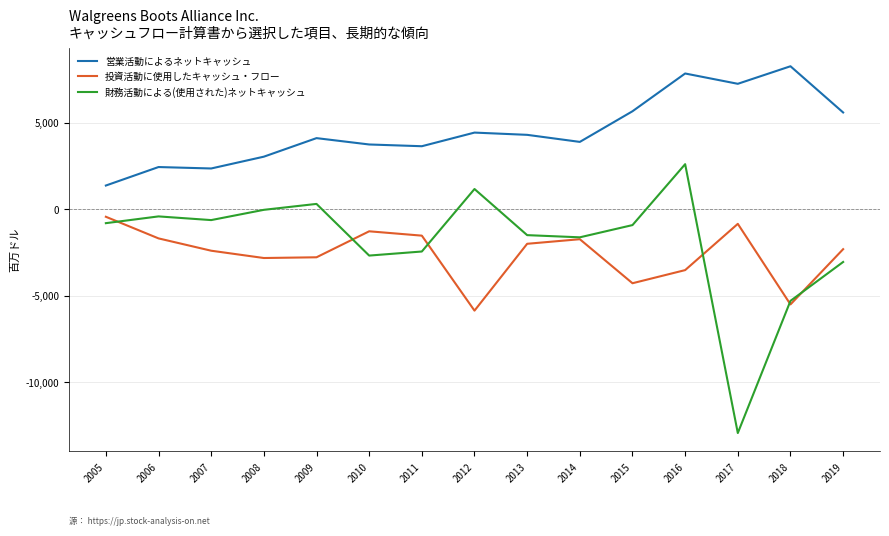

True or false: 営業活動によるネットキャッシュ has a value of 4591 at 2018.

False